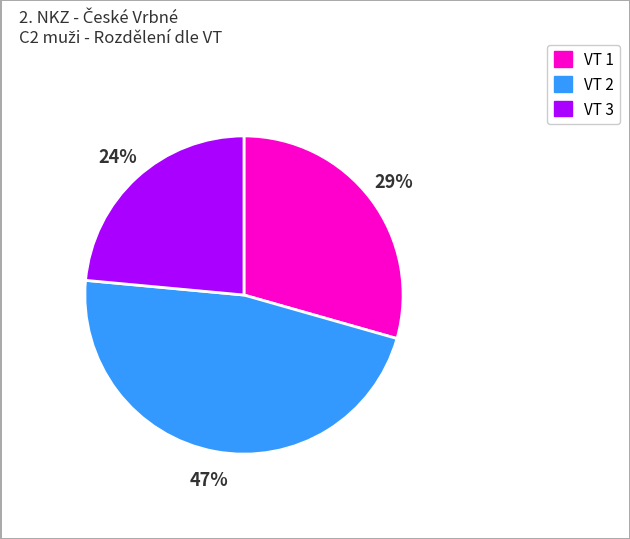

To the nearest percent, what is the average slice percentage?

33%